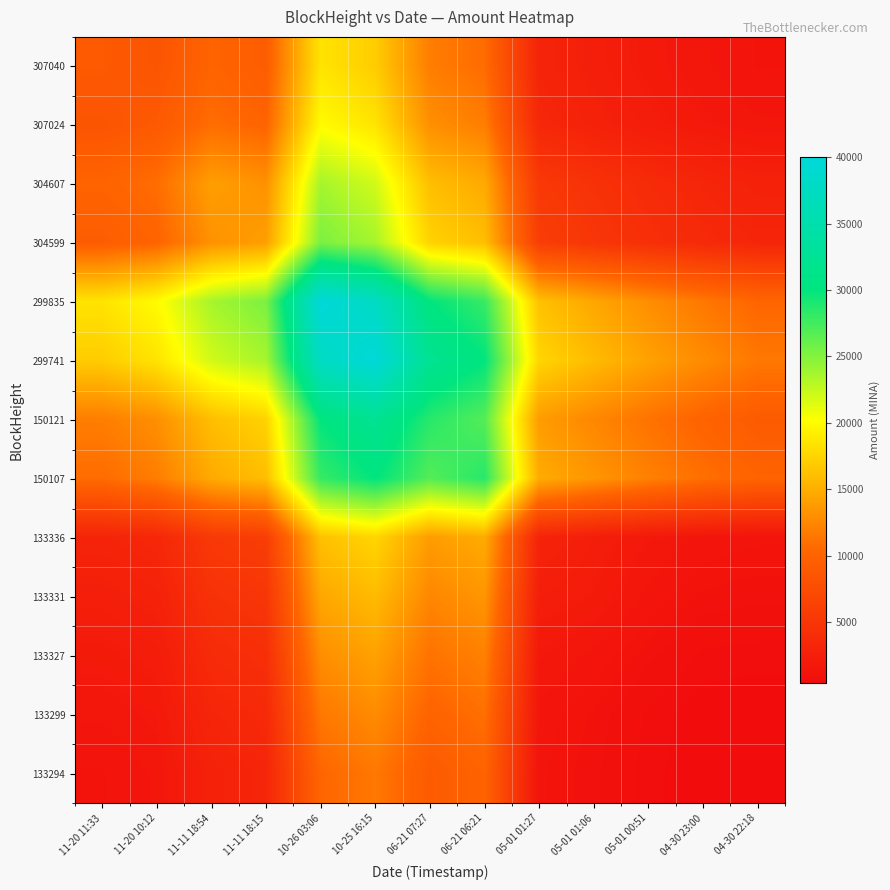

What is the difference between the highest and lowest values at 04-30 22:18?

11104.2